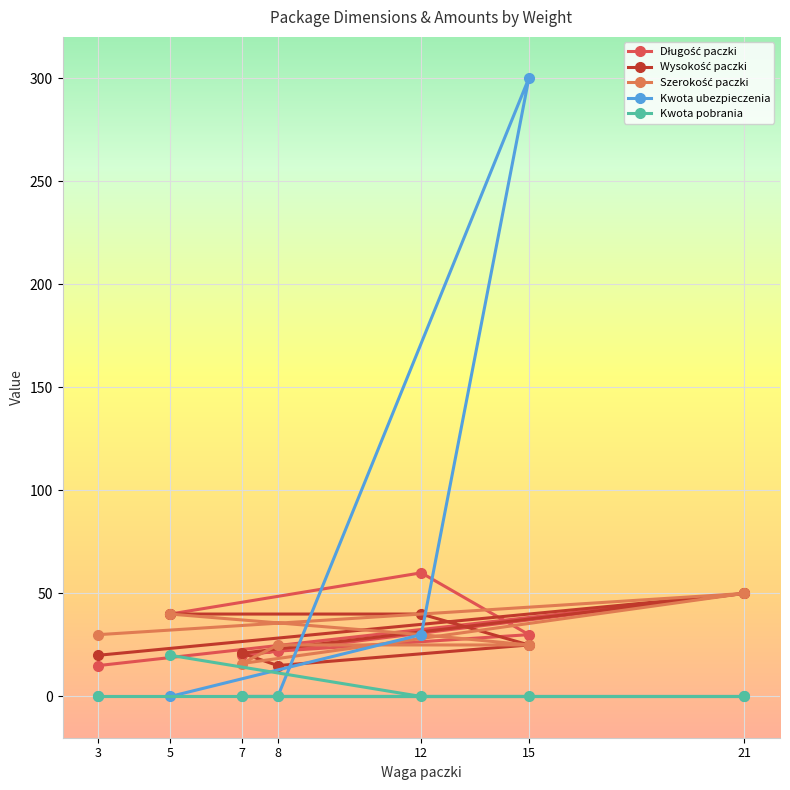

Which series has the largest range (max minus min)?

Kwota ubezpieczenia